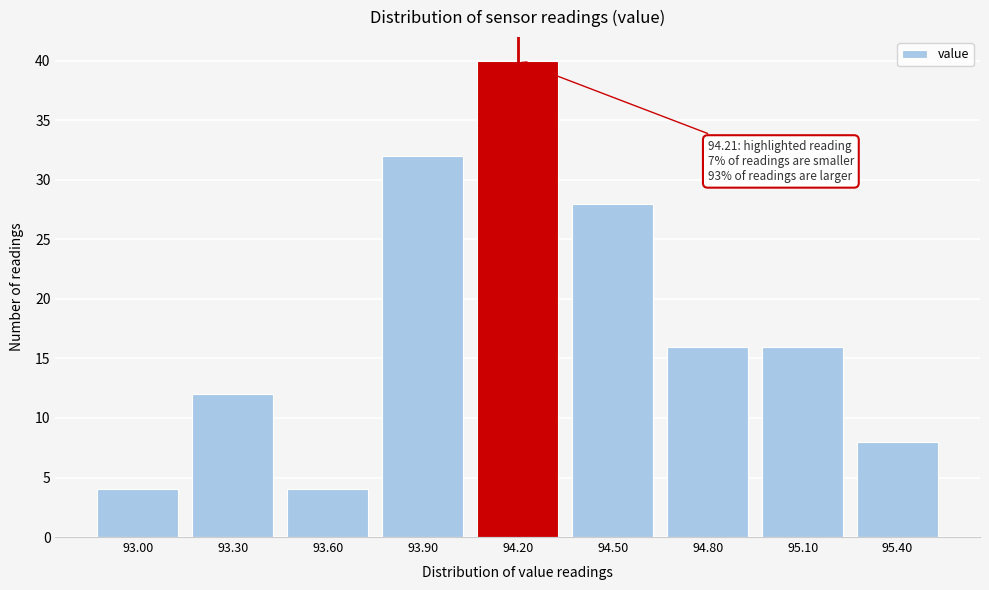

Reading right to left, what are all the values shown in this chart?

95.40=8	95.10=16	94.80=16	94.50=28	94.20=40	93.90=32	93.60=4	93.30=12	93.00=4